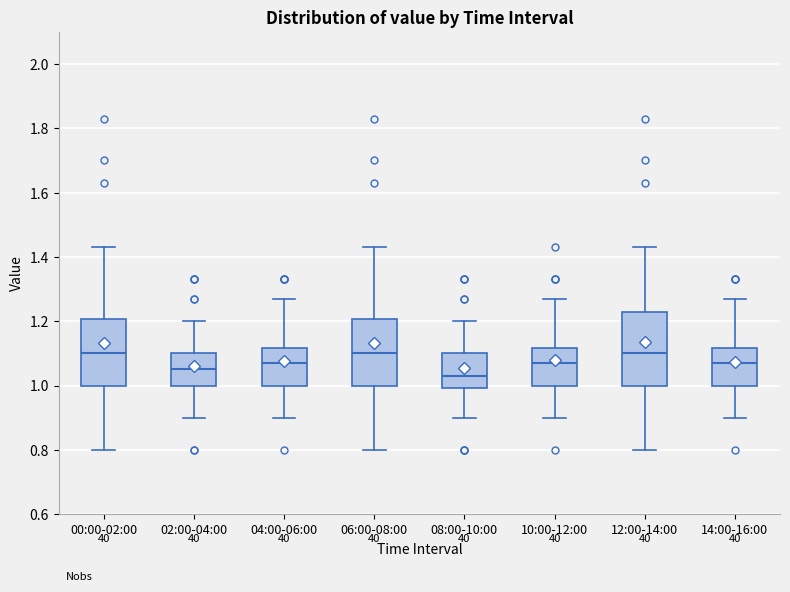

Comparing the boxes themselves (not the whiskers), which one is the tallest?

12:00-14:00